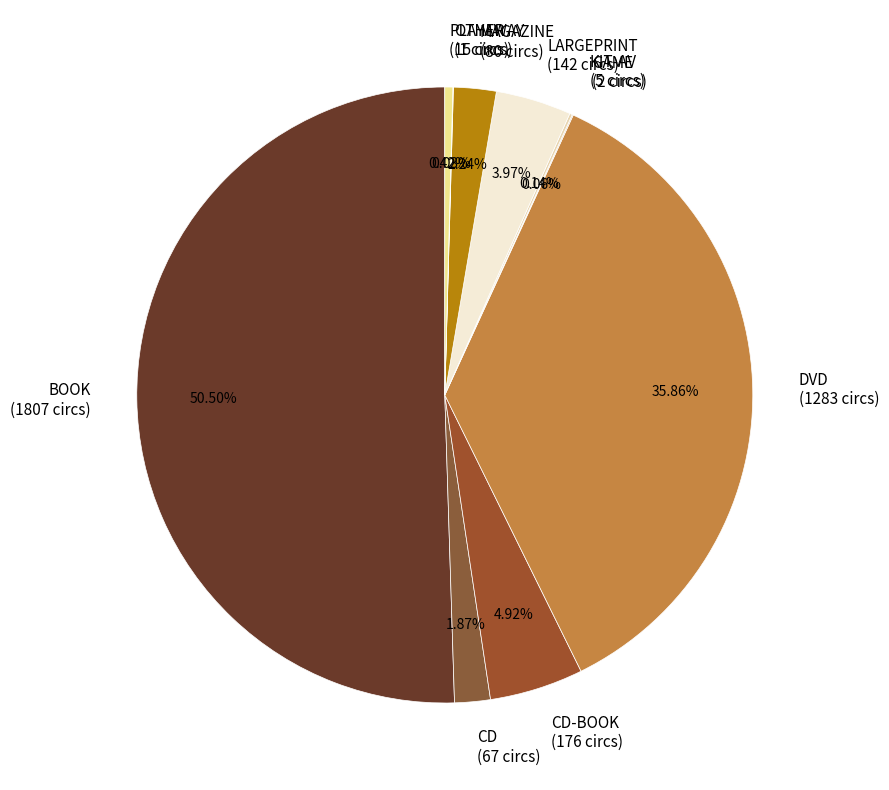

Do PLAYAWAY (15 circs) and BOOK (1807 circs) together represent more than half of the pie?

Yes